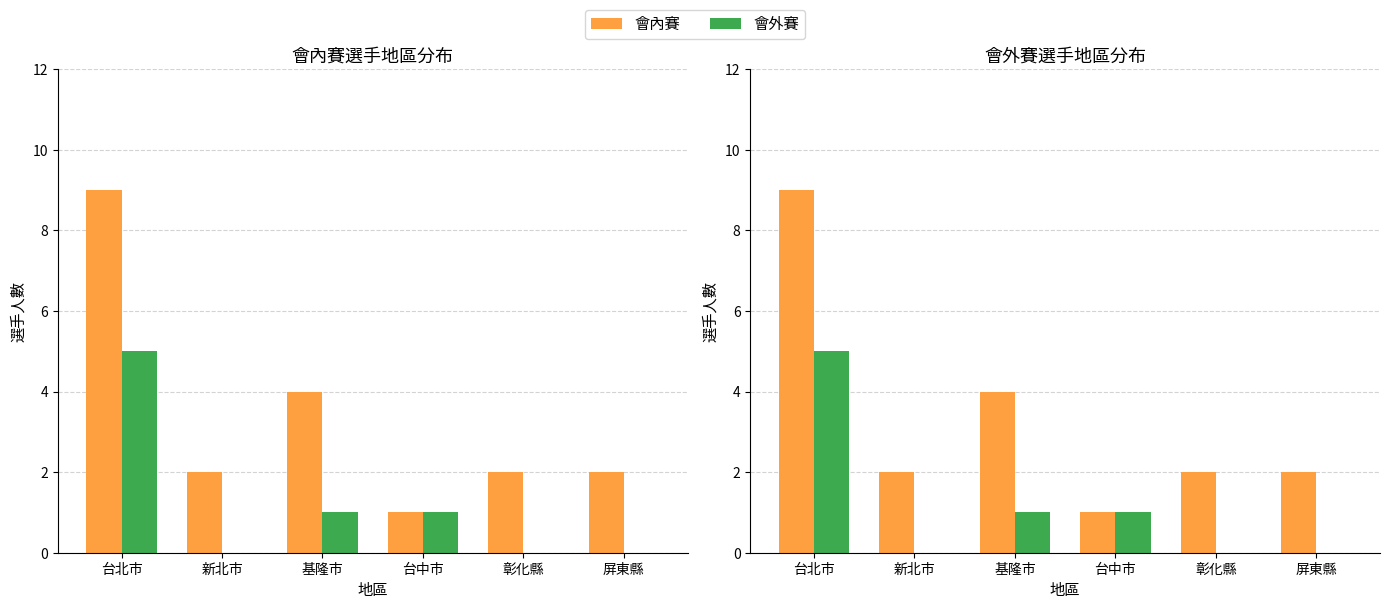

What is the difference between the maximum and second lowest values in the 會外賽 series?

5